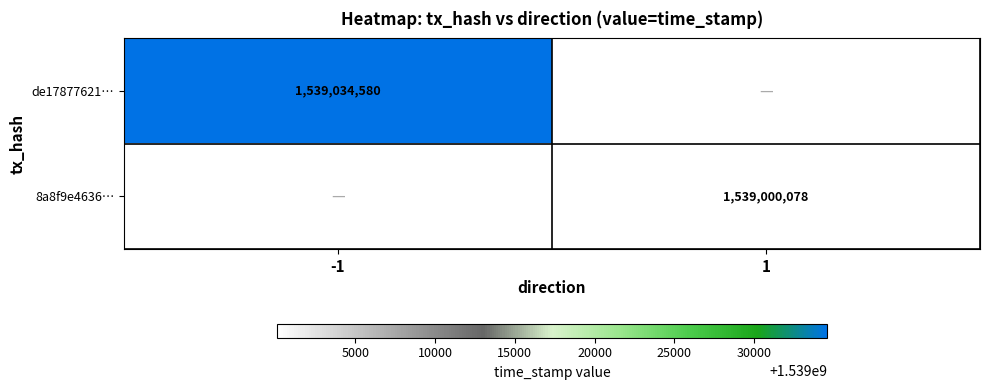

The value of de17877621… at -1 is 1539034580. True or false?

True